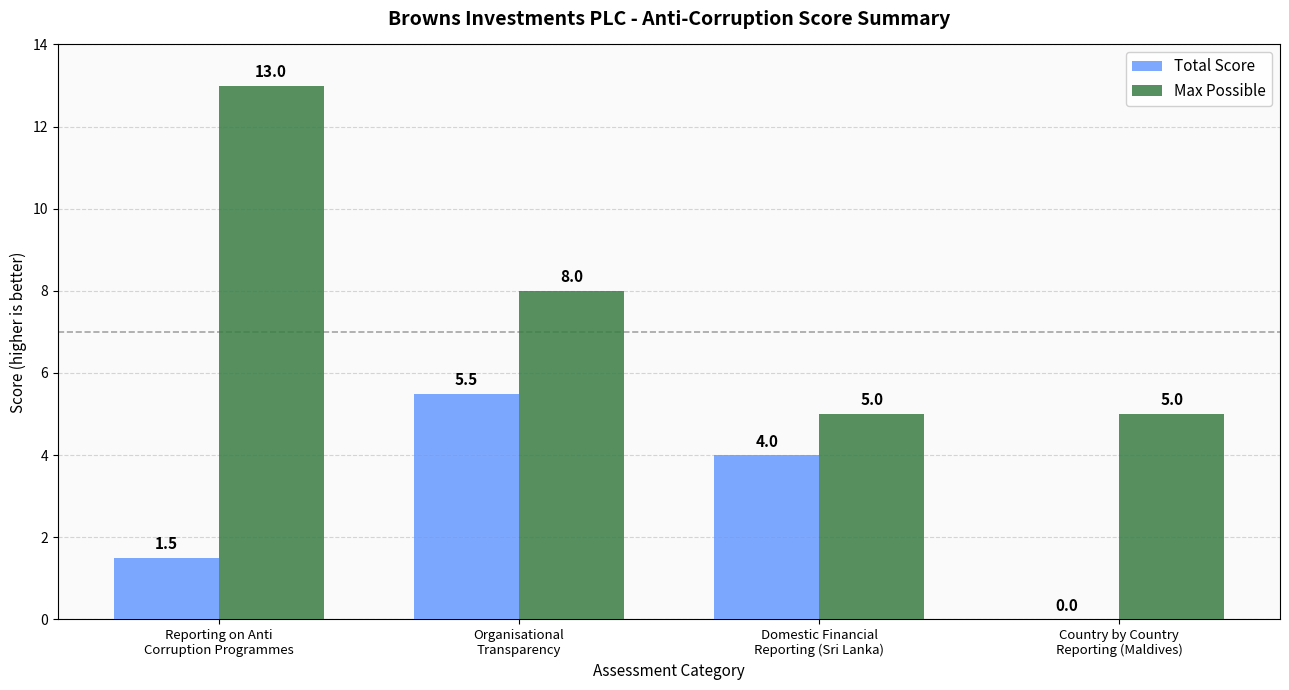

What is the average value of the Max Possible series?

7.8